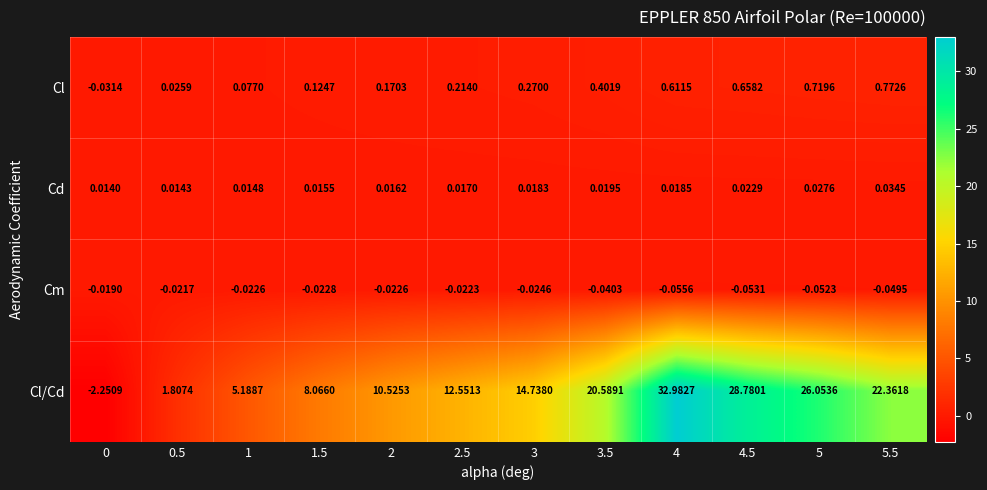

Which series has the largest range (max minus min)?

Cl/Cd